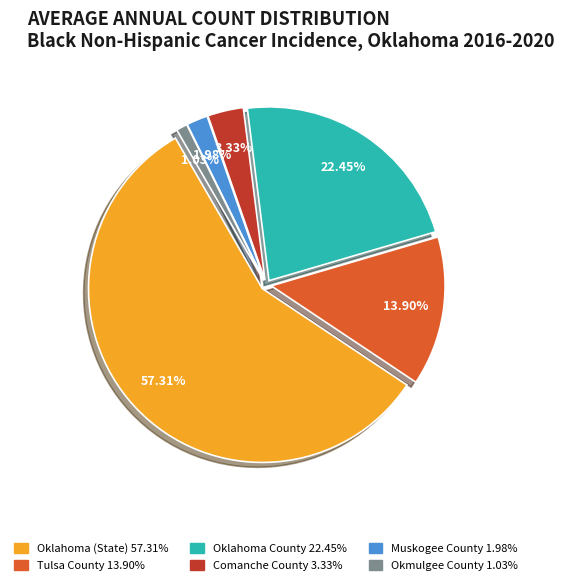

How many slices are in this pie chart?

6